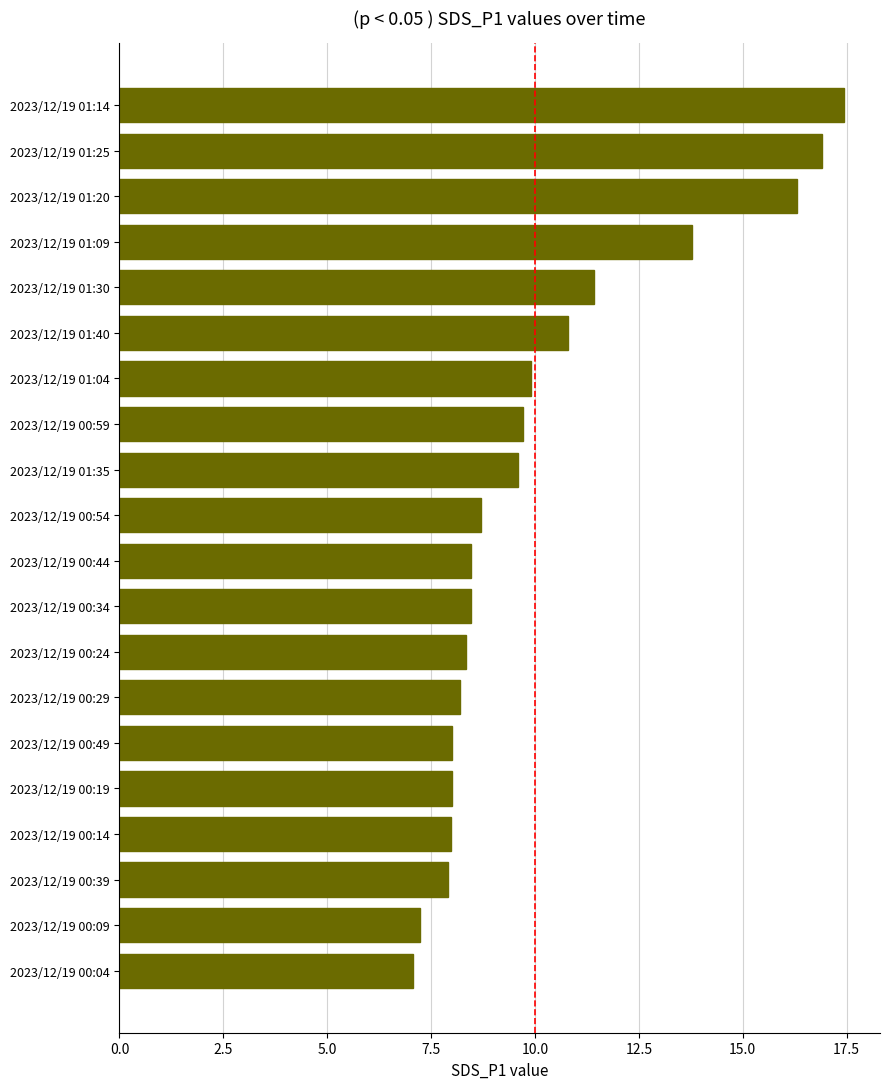

At which label is the value closest to 12?

2023/12/19 01:30